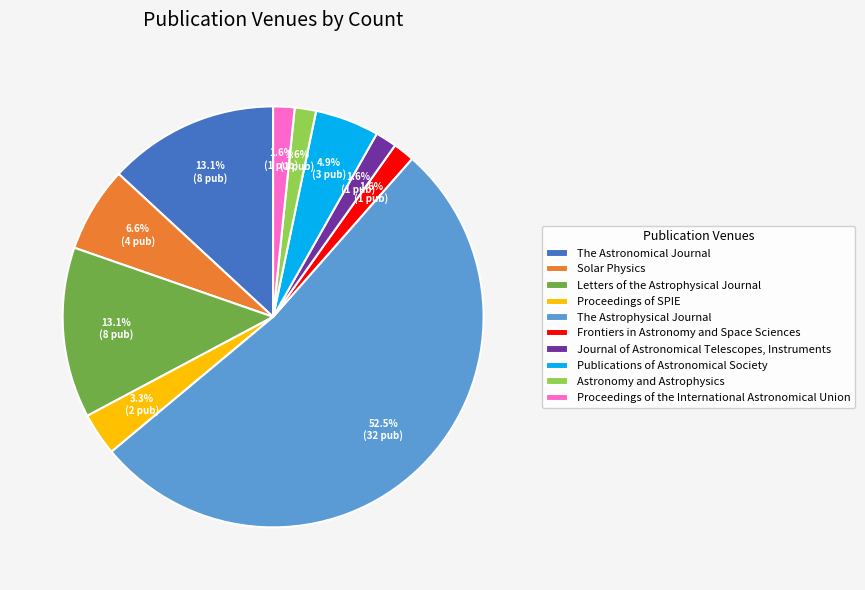

Is it true that Solar Physics is 1% of the pie?

False